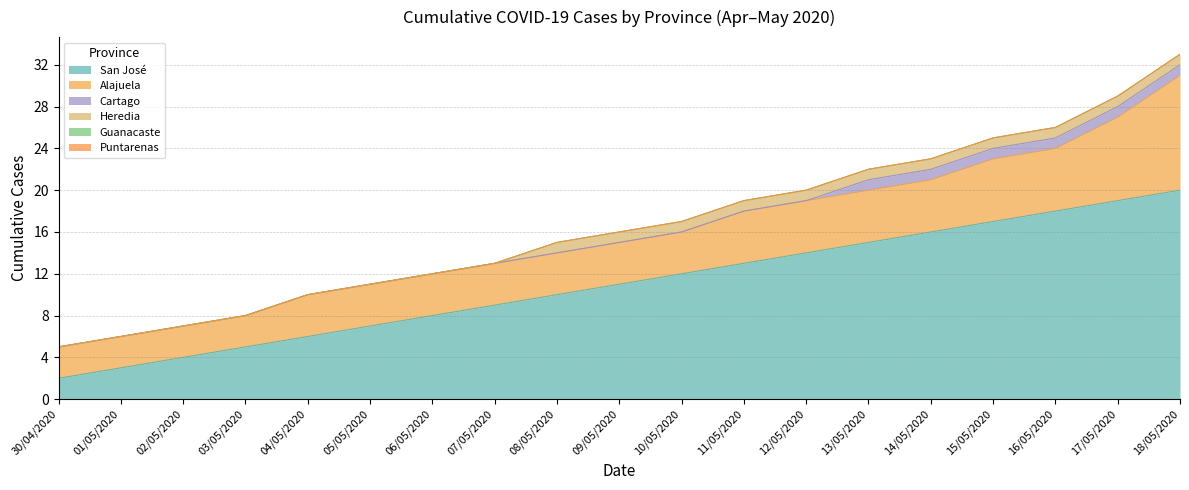

At which category is the sum across all series the highest?

18/05/2020